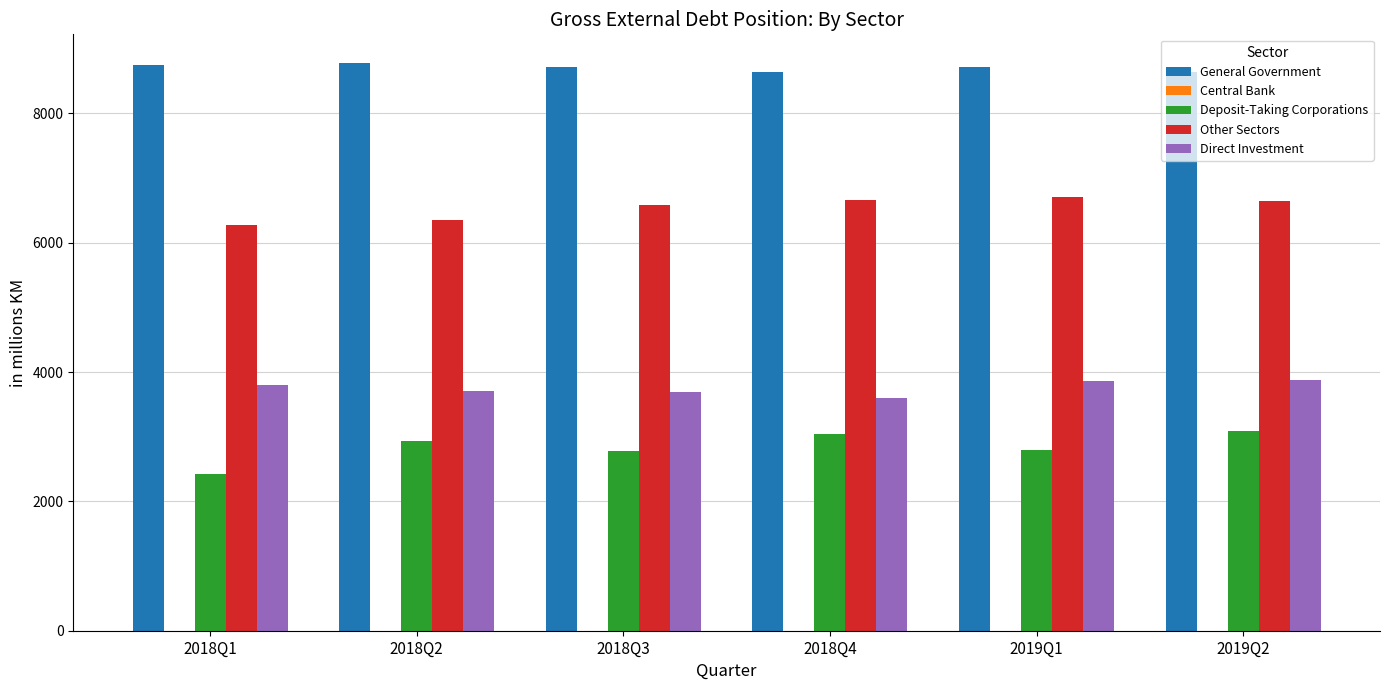

Is the value of Other Sectors at 2018Q4 greater than the value of Direct Investment at 2018Q3?

Yes